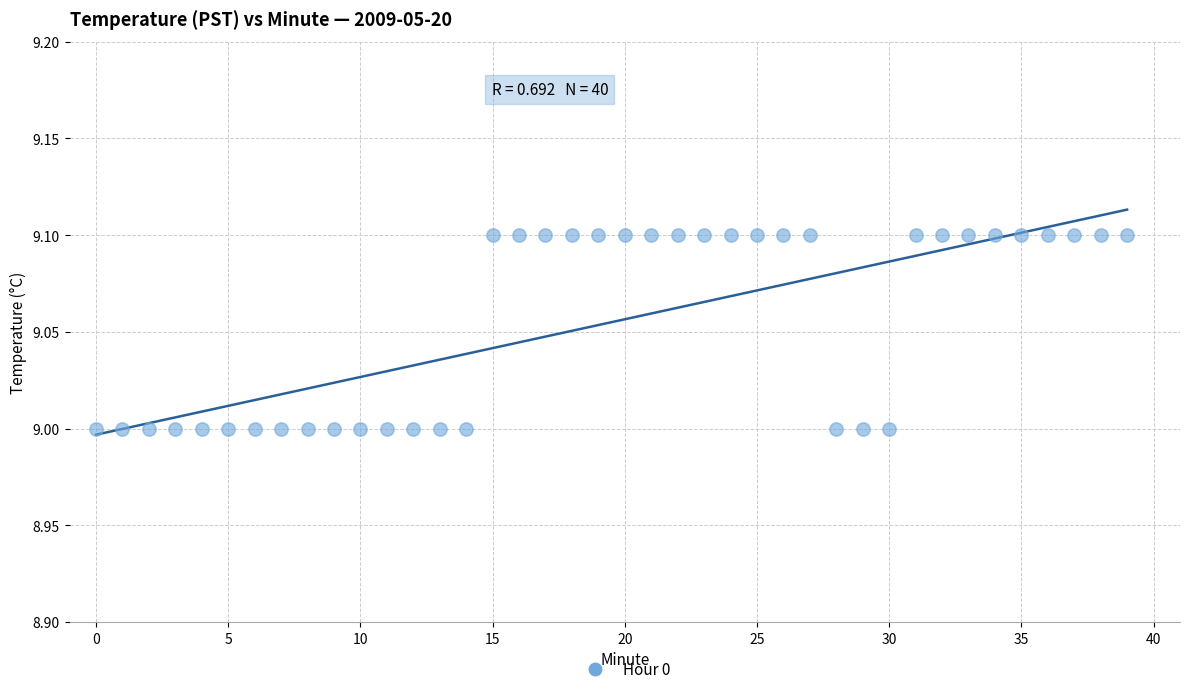

How many data points are displayed?

40